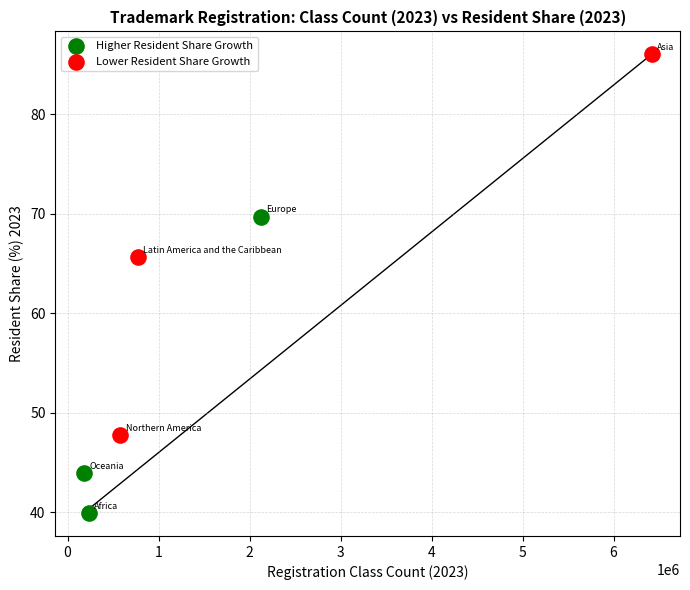

What are all the series names shown in the legend?

Higher Resident Share Growth, Lower Resident Share Growth